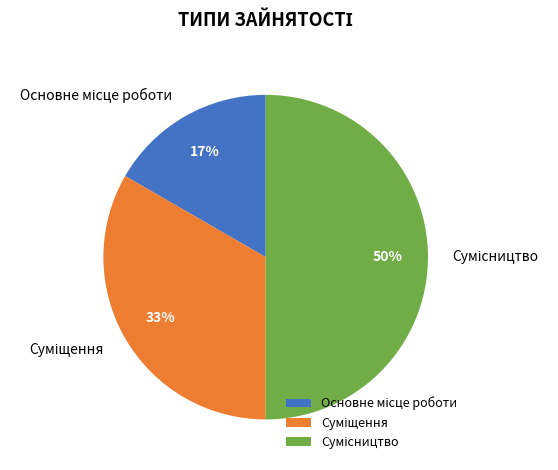

To the nearest percent, what is the difference between the largest and smallest slice percentages?

33%